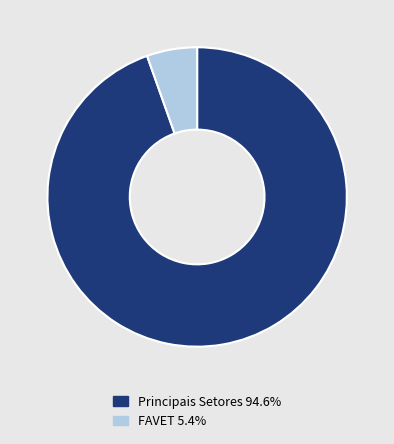

Do FAVET 5.4% and Principais Setores 94.6% together represent more than half of the pie?

Yes